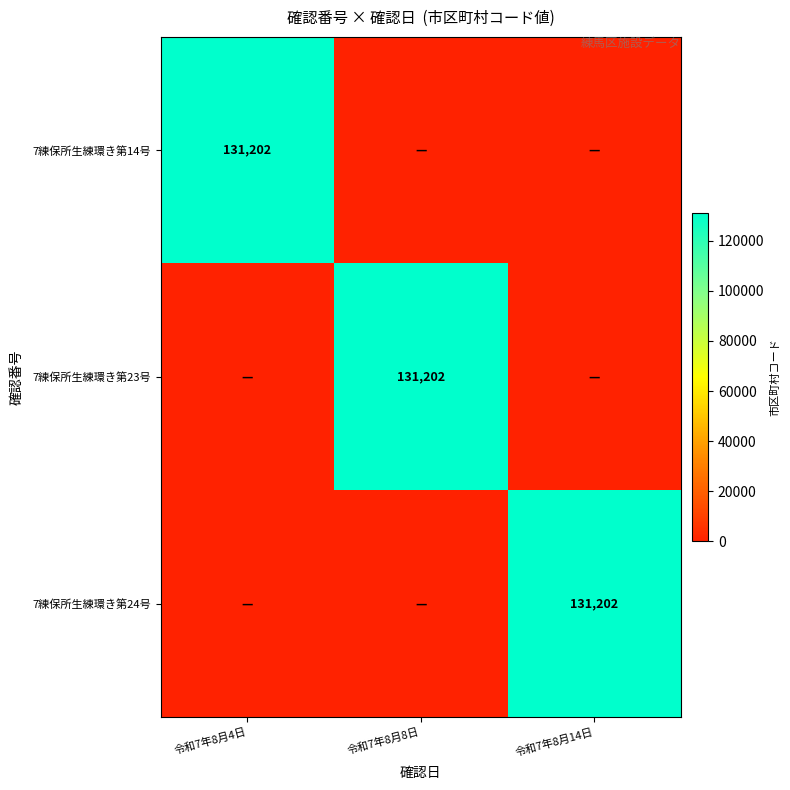

Count the number of data series in this chart.

3